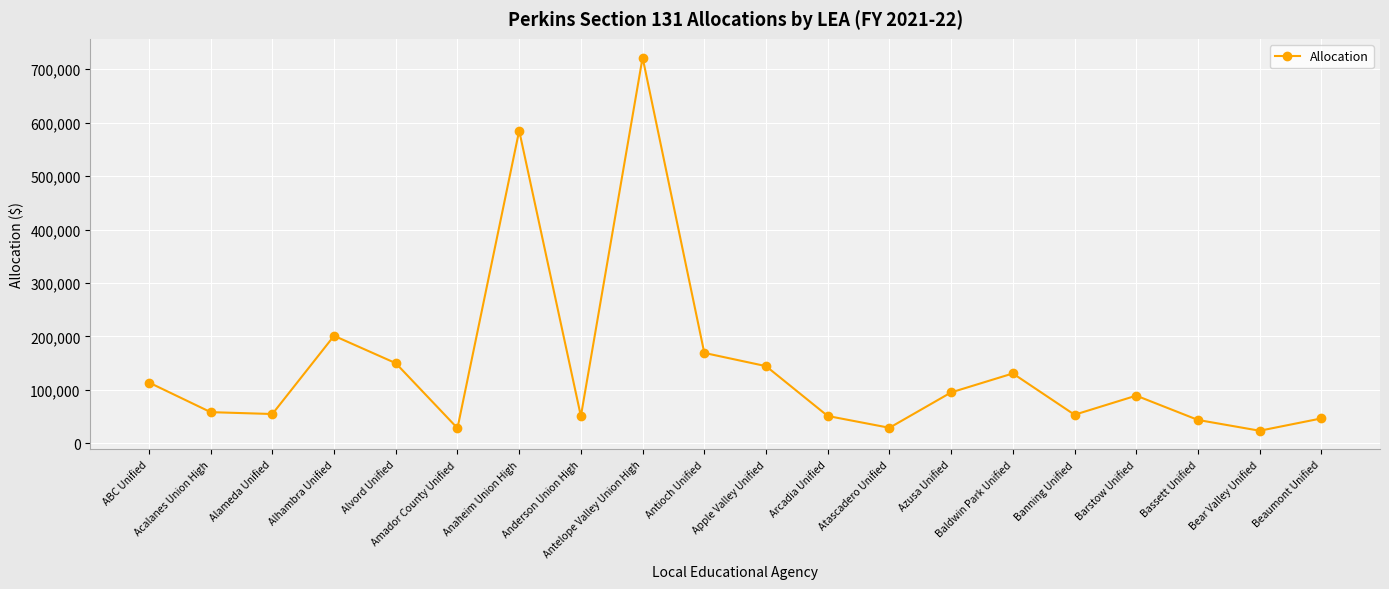

What is the sum of the values at Alhambra Unified and Bear Valley Unified?

224579